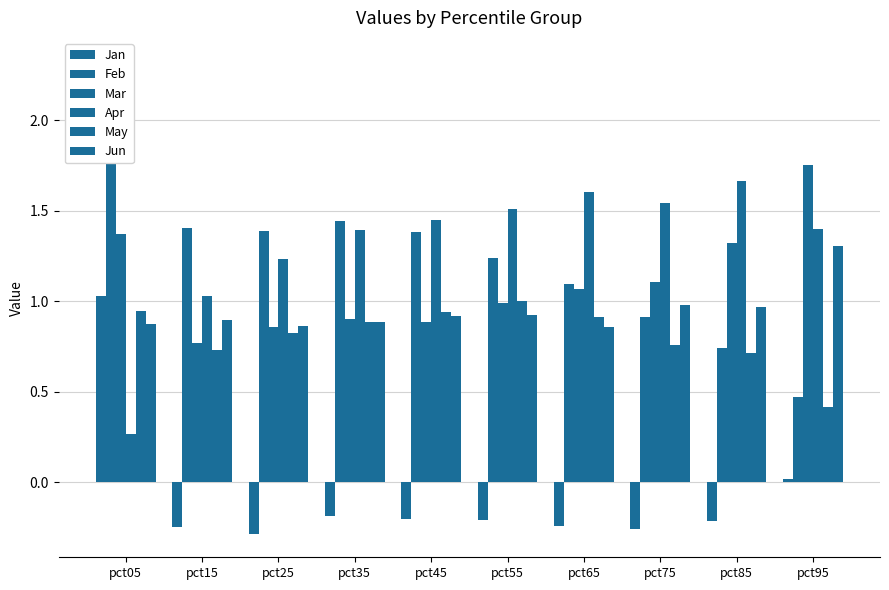

What is the approximate value of Mar at pct15?

0.8